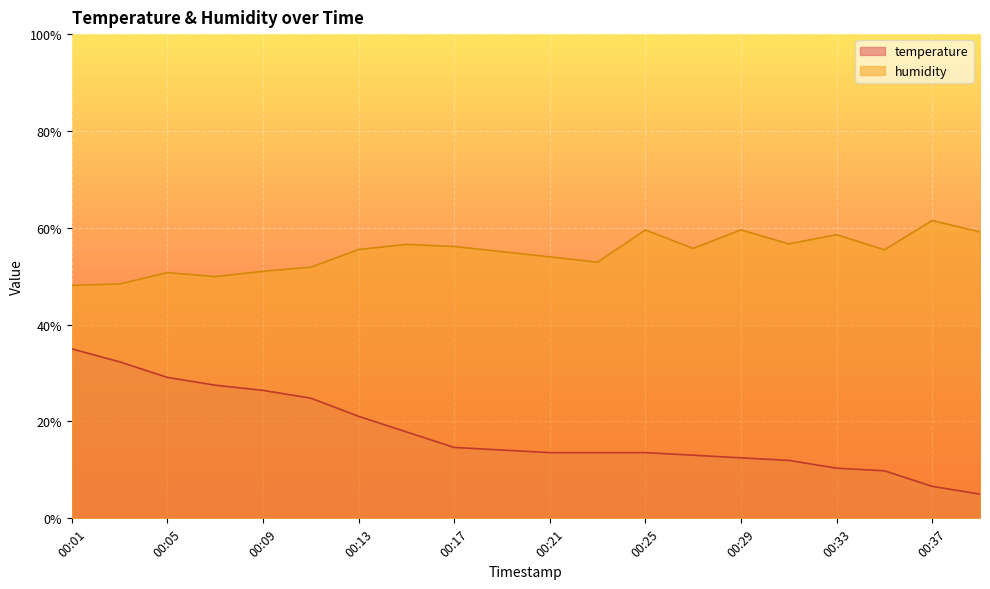

What is the total value across all series at 00:09?

77.4